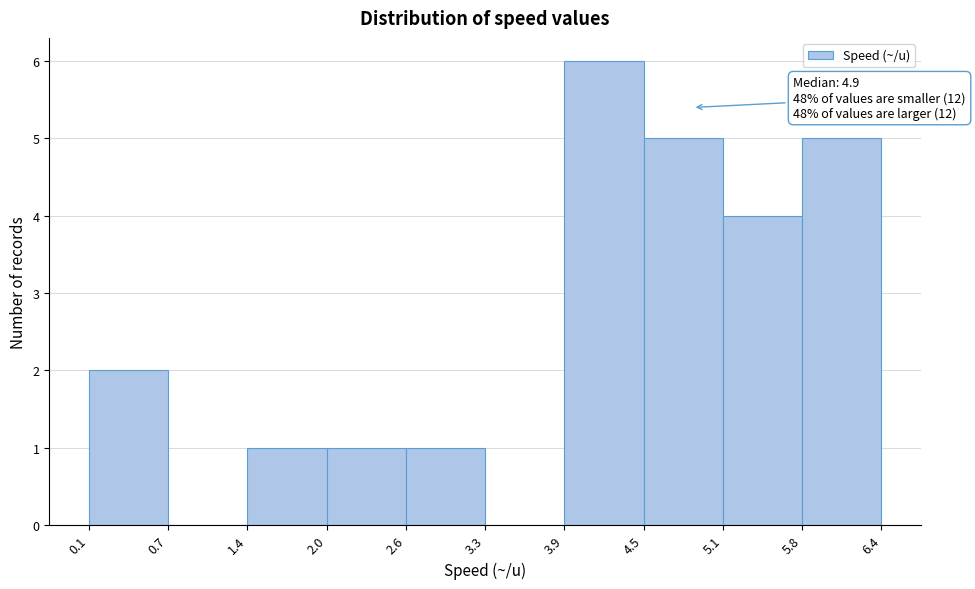

Which range on the x-axis has the tallest bar?

3.9 to 4.5